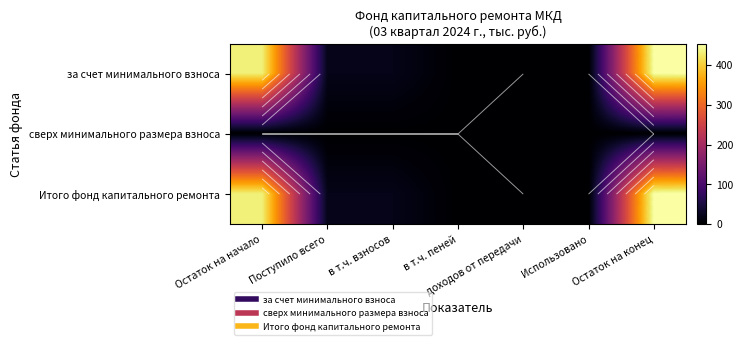

What is the difference between the за счет минимального взноса values at Поступило всего and Остаток на конец?

433.4